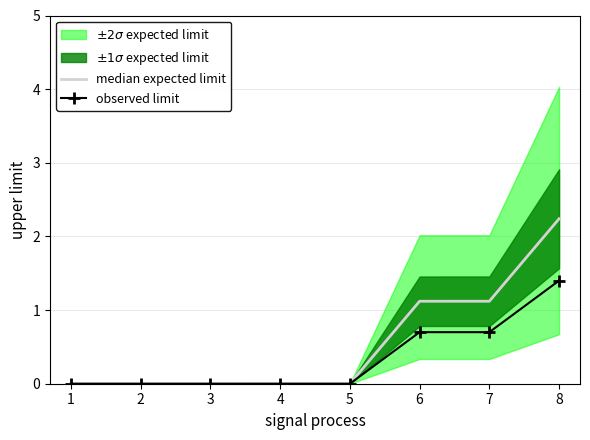

Which category has the highest value in the observed limit series?

8